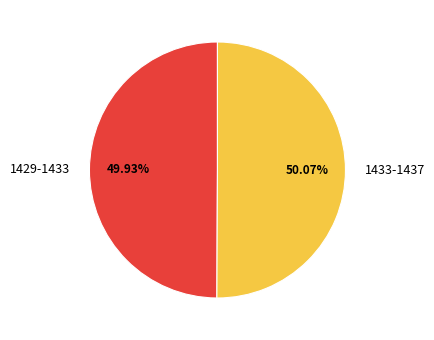

Does any single category account for the majority?

Yes